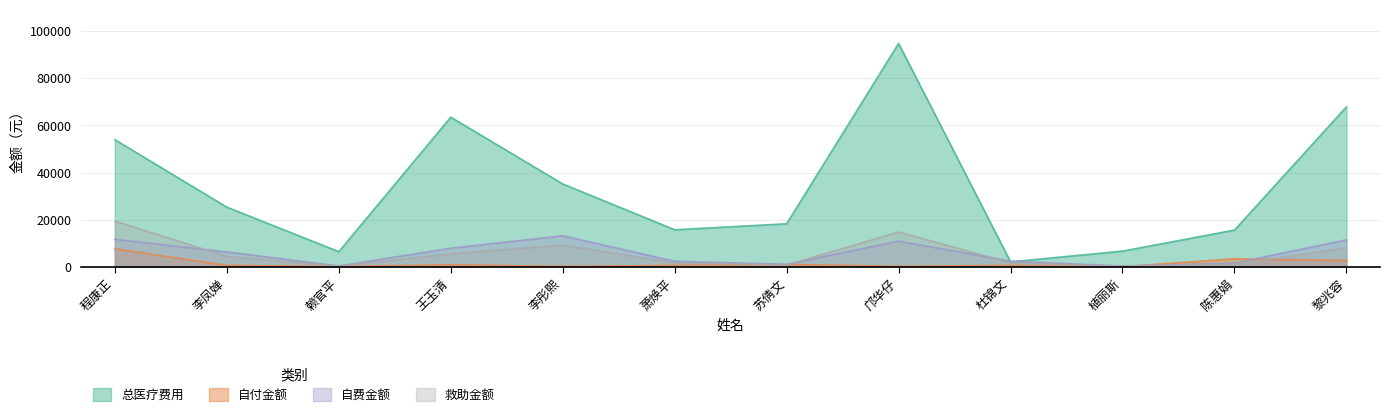

The 救助金额 series shows 268.0 at 植丽斯. True or false?

True